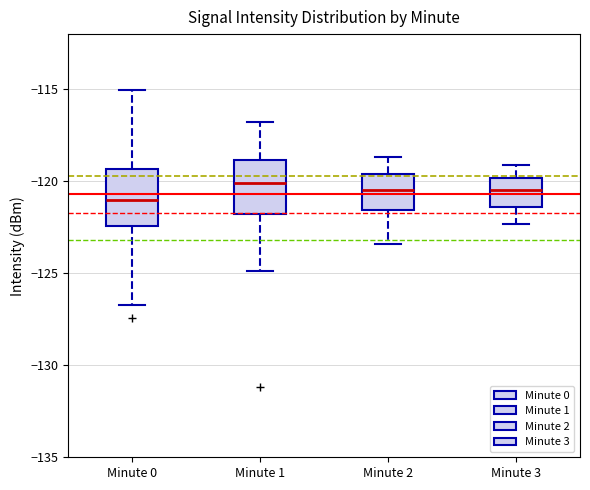

Reading left to right, read every box against the y-axis: the position of its median line, the range the box covers, and the ends of its whiskers. The values are not printed on the chart, so give them approximately, as read against the axis.

Minute 0: median -121.0, box -122.5 to -119.5, whiskers -126.5 to -115.0
Minute 1: median -120.0, box -122.0 to -119.0, whiskers -125.0 to -117.0
Minute 2: median -120.5, box -121.5 to -119.5, whiskers -123.5 to -118.5
Minute 3: median -120.5, box -121.5 to -120.0, whiskers -122.5 to -119.0